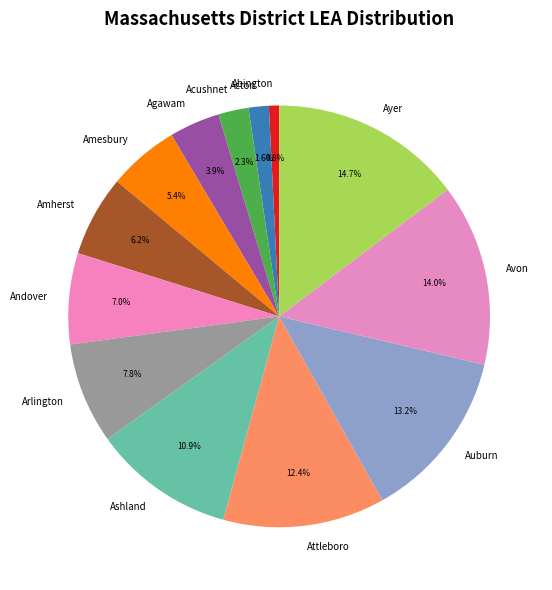

Is there a majority slice in this chart?

No